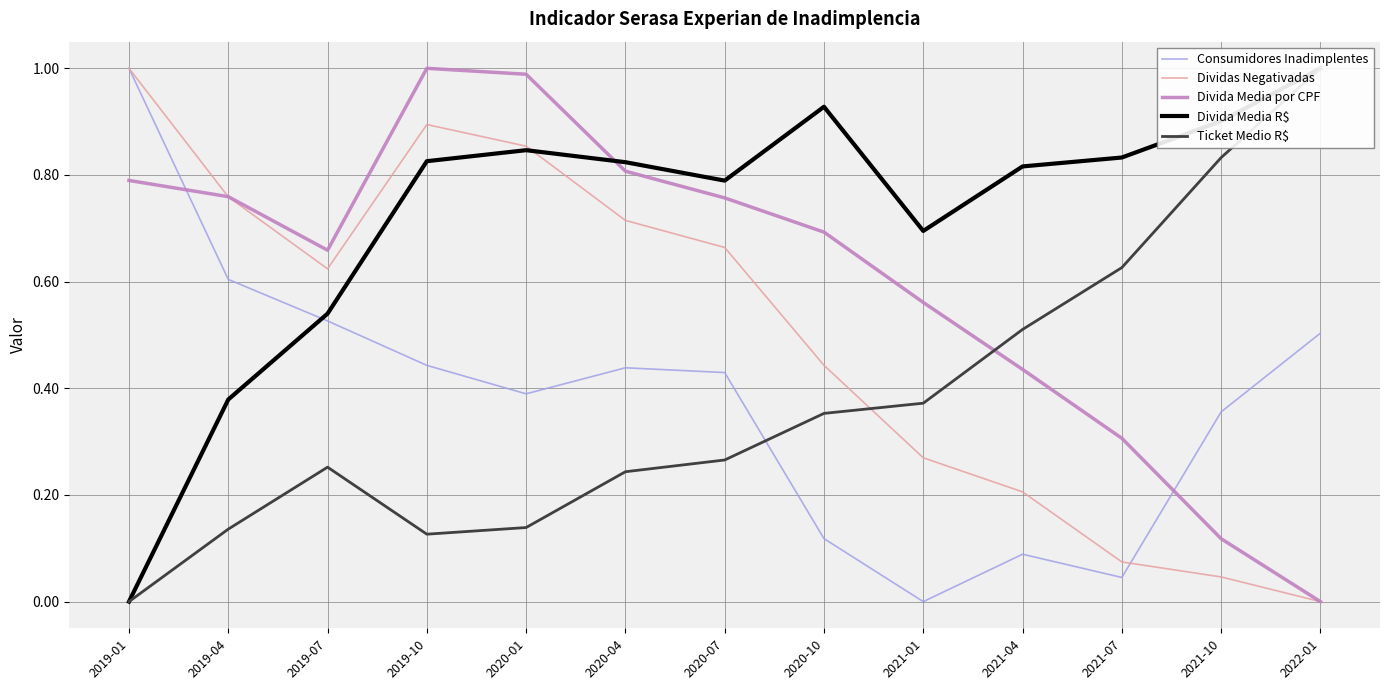

Reading right to left, what are all the values shown in this chart?

Consumidores Inadimplentes: 0.5	0.4	0.0	0.1	0.0	0.1	0.4	0.4	0.4	0.4	0.5	0.6	1.0
Dividas Negativadas: 0.0	0.0	0.1	0.2	0.3	0.4	0.7	0.7	0.9	0.9	0.6	0.8	1.0
Divida Media por CPF: 0.0	0.1	0.3	0.4	0.6	0.7	0.8	0.8	1.0	1.0	0.7	0.8	0.8
Divida Media R$: 1.0	0.9	0.8	0.8	0.7	0.9	0.8	0.8	0.8	0.8	0.5	0.4	0.0
Ticket Medio R$: 1.0	0.8	0.6	0.5	0.4	0.4	0.3	0.2	0.1	0.1	0.3	0.1	0.0